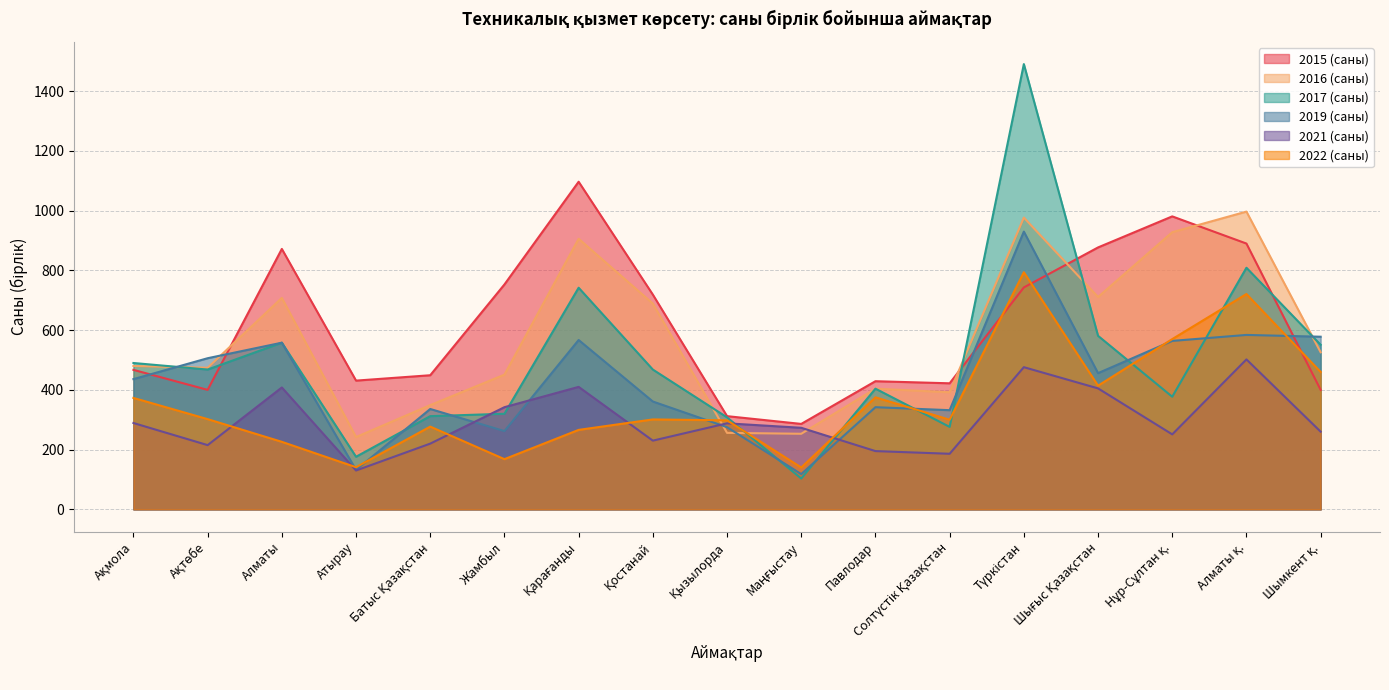

What is the difference between the second highest and minimum values in the 2021 (саны) series?

346